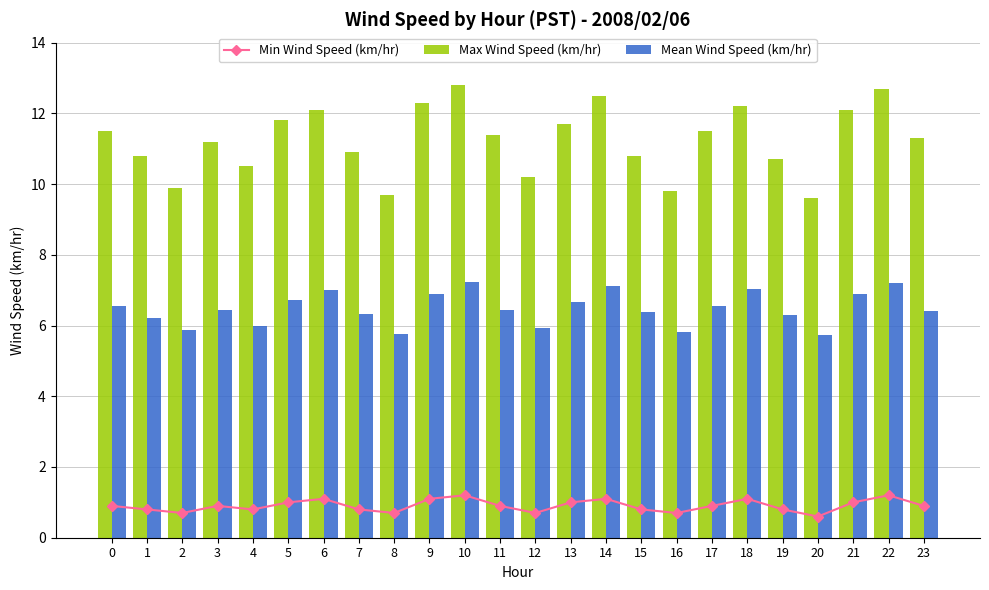

Which series has the largest total across all categories?

Max Wind Speed (km/hr)